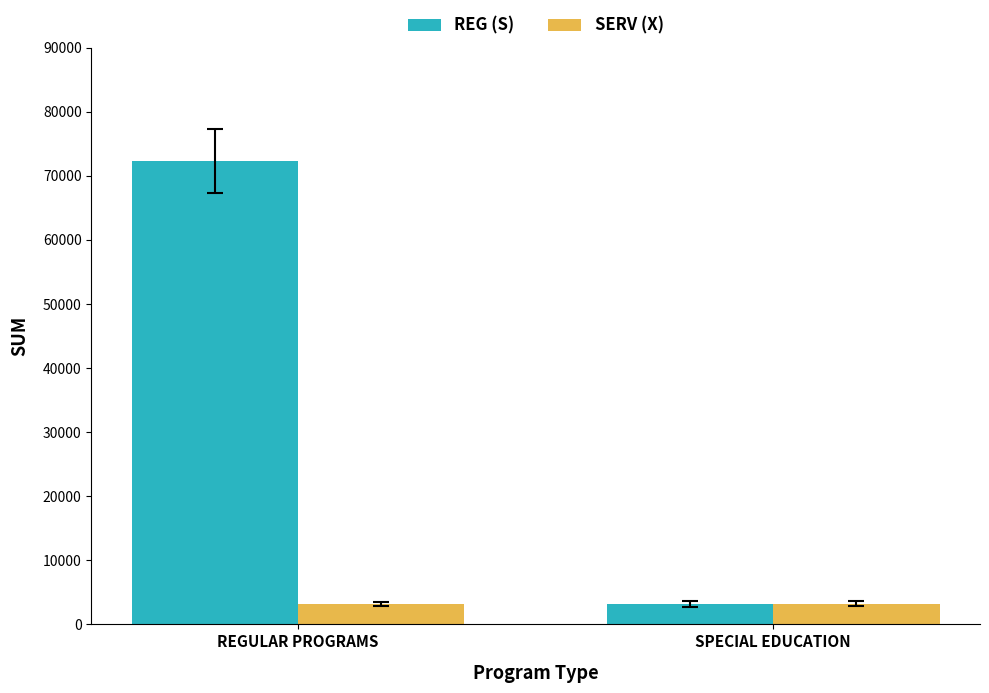

Rank the series at REGULAR PROGRAMS from lowest to highest value.

SERV (X), REG (S)